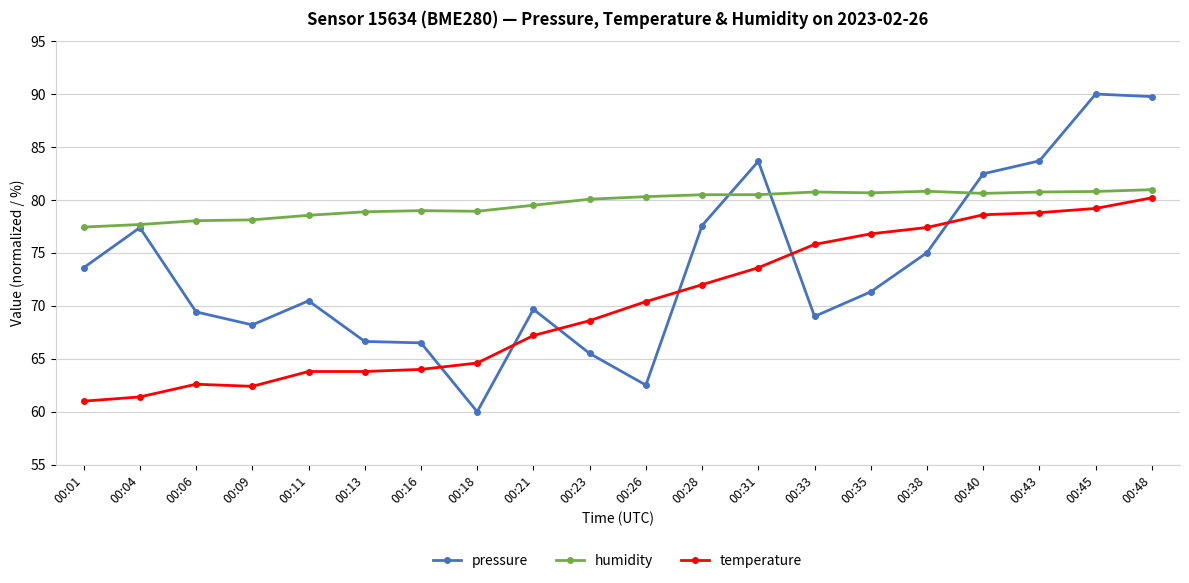

What is the total value across all series at 00:40?

241.7